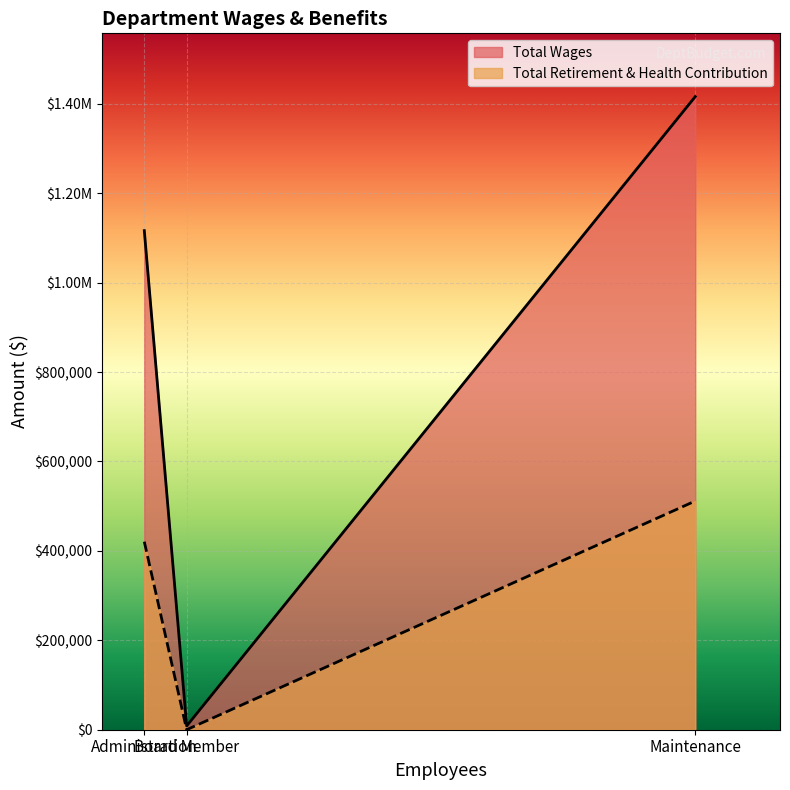

At which label does Total Wages first exceed 1116308?

Maintenance